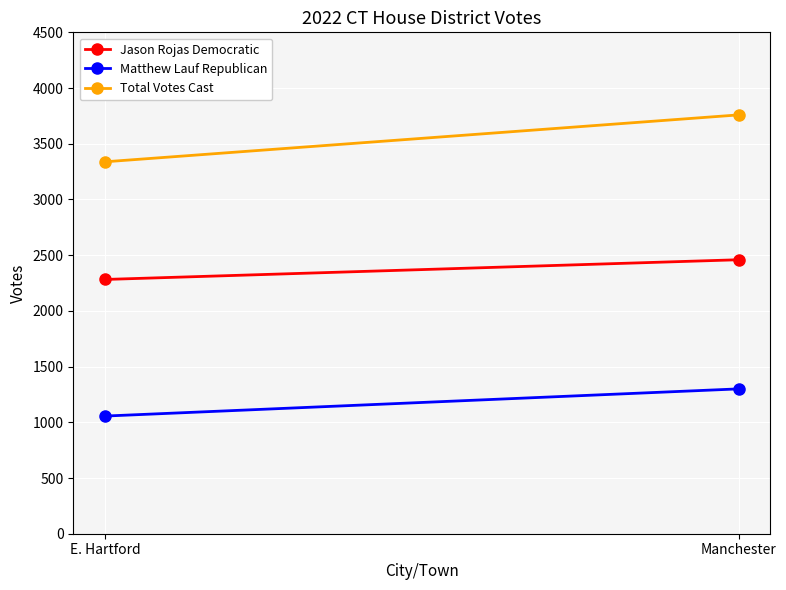

What is the average value of the Matthew Lauf Republican series?

1178